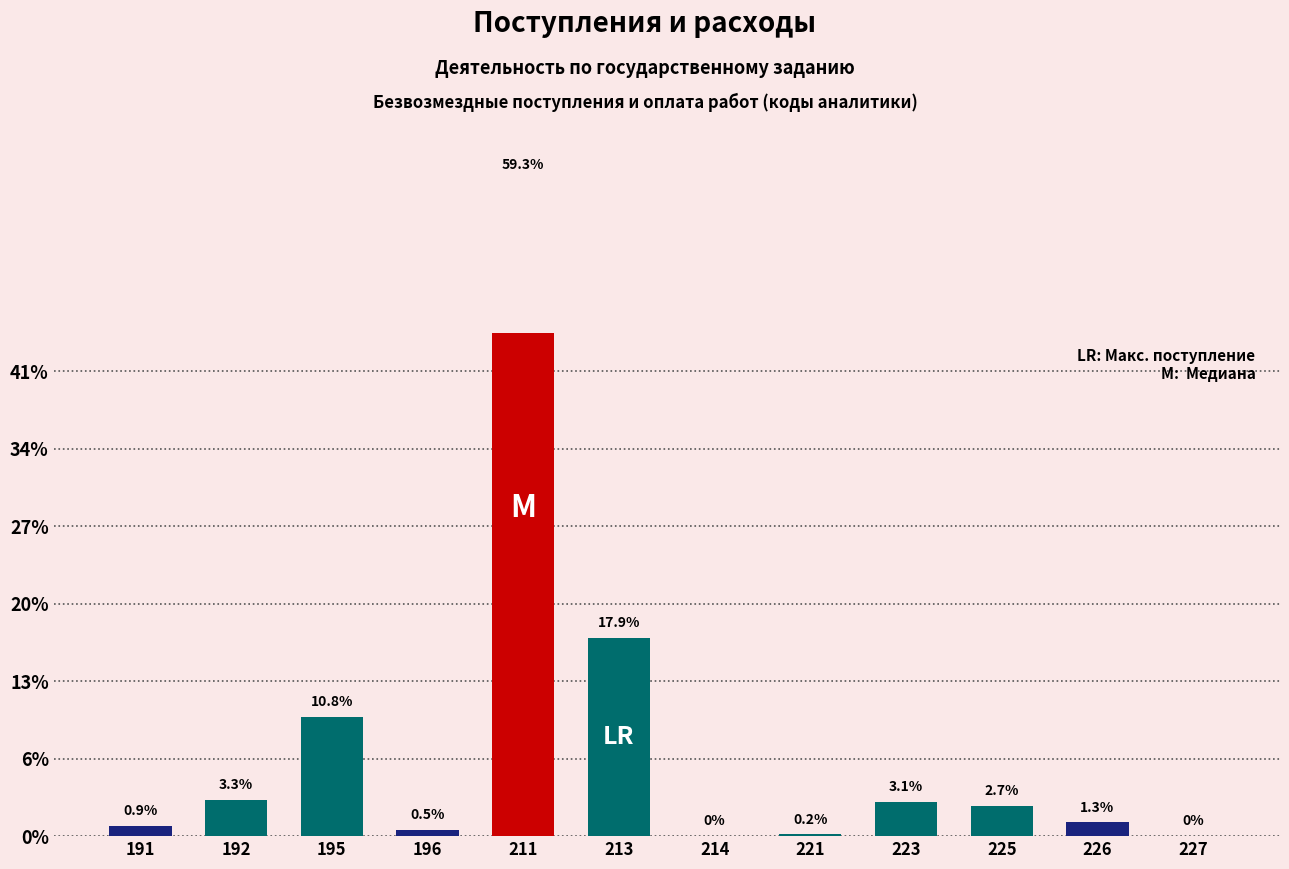

What is the change in value from 191 to 227?

-384167.7